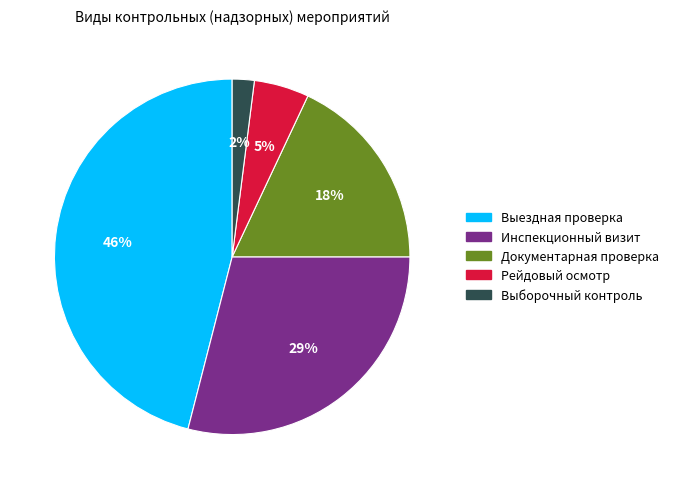

To the nearest percent, what is the difference between the largest and smallest slice percentages?

44%